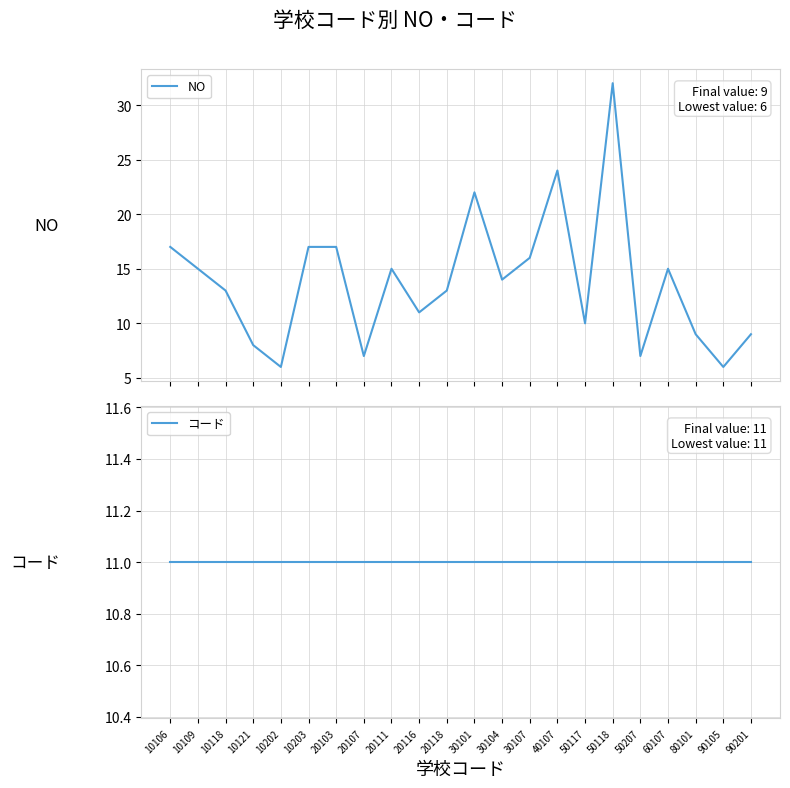

Is this an area chart (filled region under the line)?

No